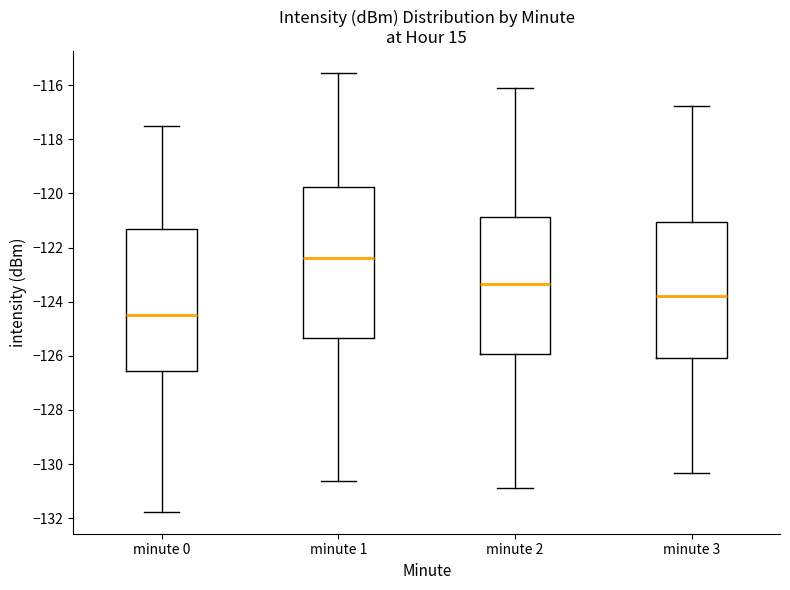

Reading left to right, transcribe this box plot: for each box, give where its median line is, the range the box spans, and where its two whiskers end, as read against the y-axis. The values are not printed on the chart, so give them approximately, as read against the axis.

minute 0: median -124.4, box -126.6 to -121.4, whiskers -131.8 to -117.6
minute 1: median -122.4, box -125.4 to -119.8, whiskers -130.6 to -115.6
minute 2: median -123.4, box -126.0 to -120.8, whiskers -130.8 to -116.2
minute 3: median -123.8, box -126.0 to -121.0, whiskers -130.4 to -116.8